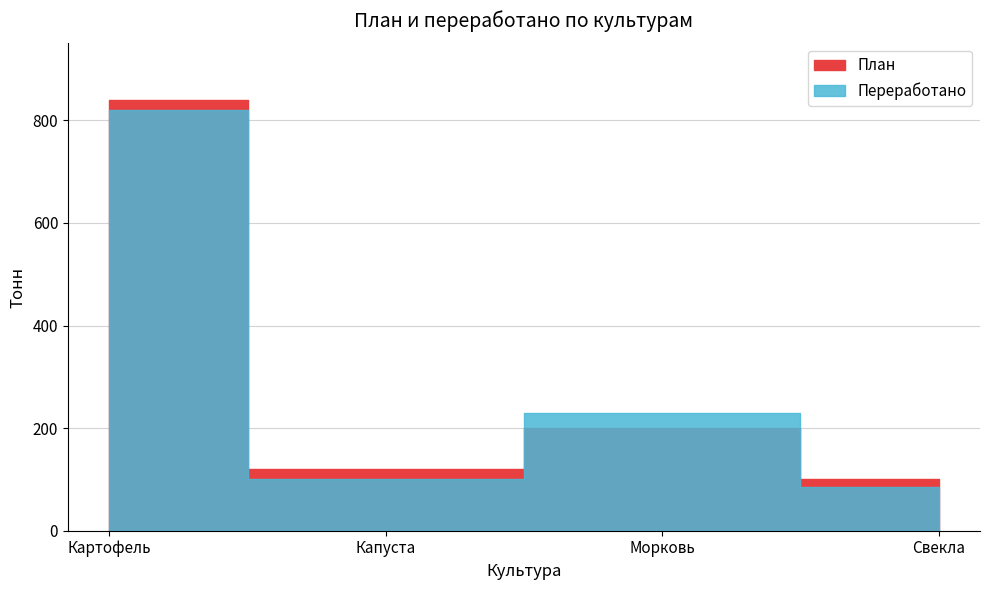

How many data points in План are less than 200?

2